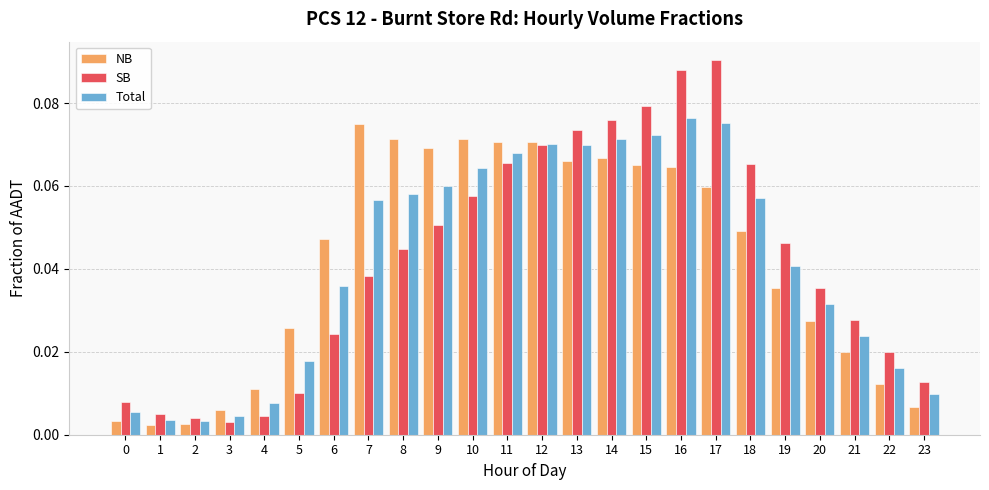

At which label does Total reach its peak?

16